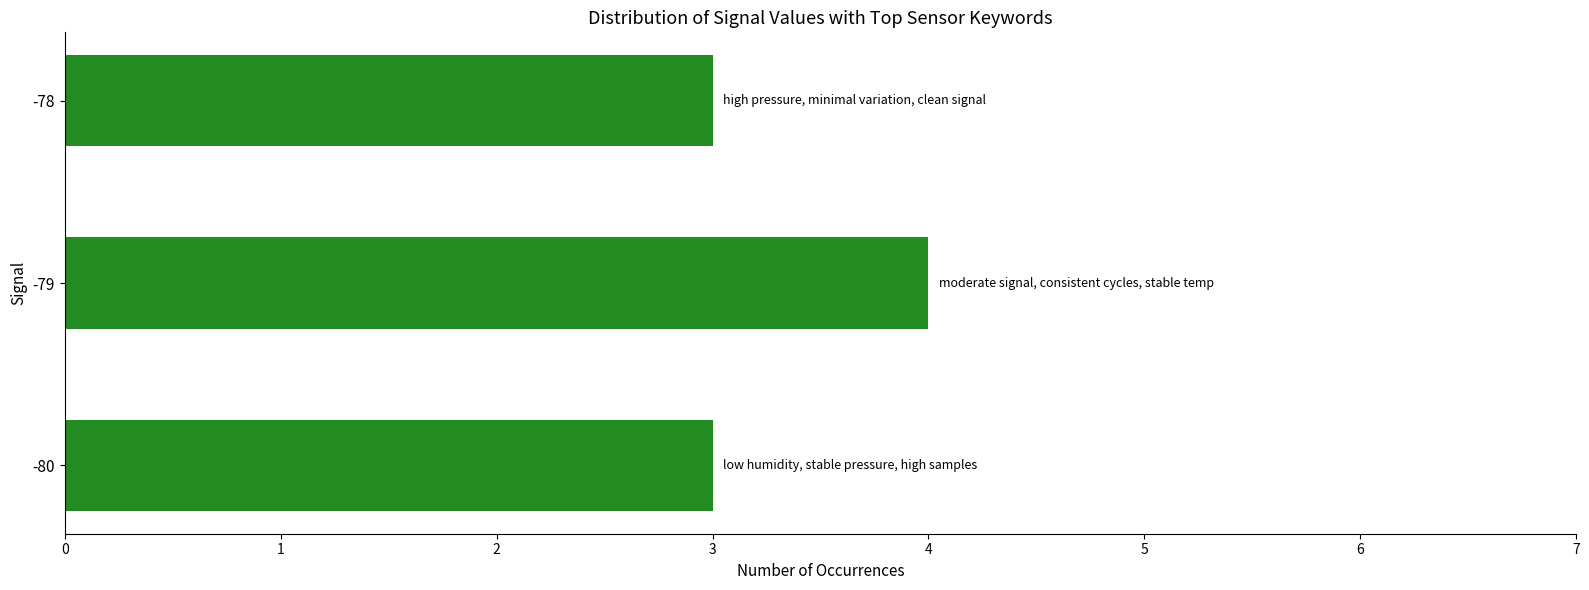

What is the change in value from -80 to -79?

+1